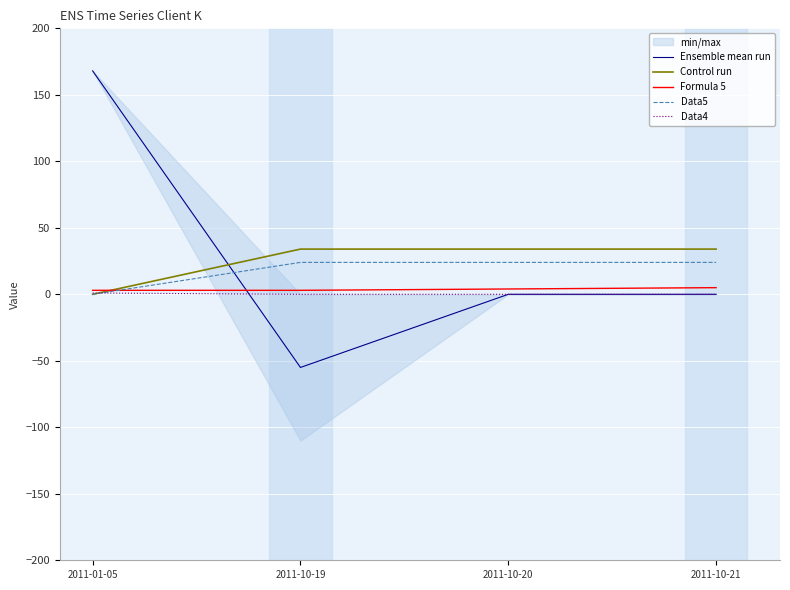

True or false: Formula 5 has a value of 5 at 2011-10-21.

True